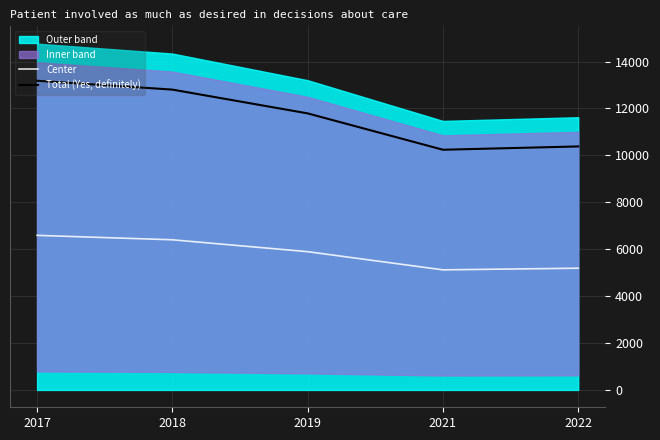

Reading left to right, extract all data points from this chart.

Center: 2017=6590.5	2018=6402.0	2019=5895.0	2021=5120.0	2022=5190.5
Total (Yes, definitely): 2017=13181.0	2018=12804.0	2019=11790.0	2021=10240.0	2022=10381.0